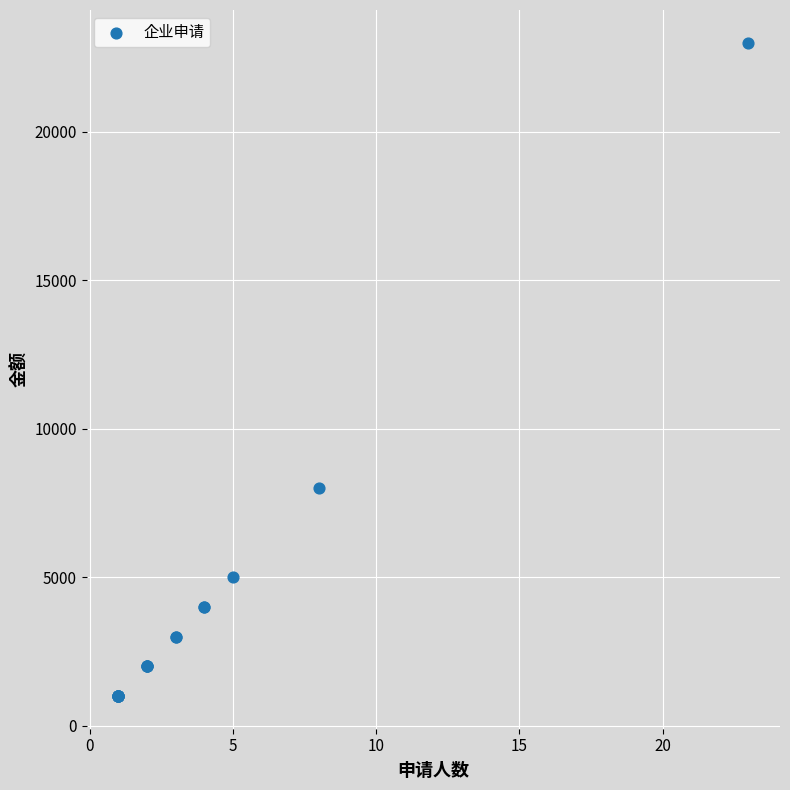

What Y value in the scatter plot is closest to 12000?

8000